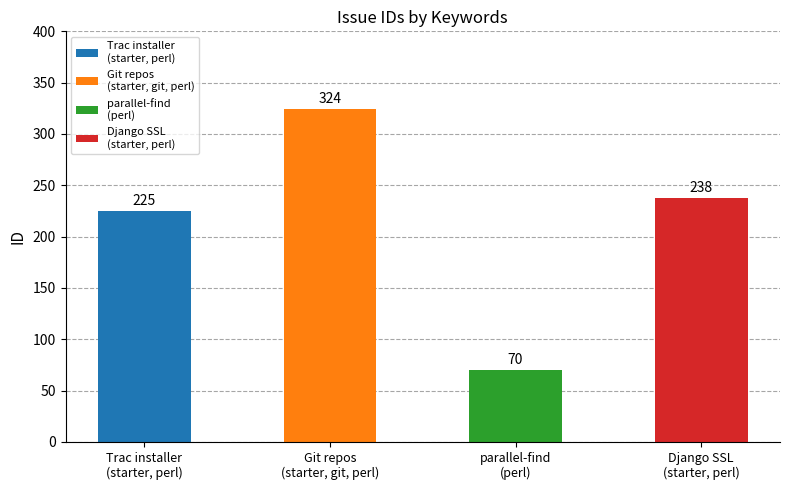

The chart shows a value of 70 at perl. True or false?

True